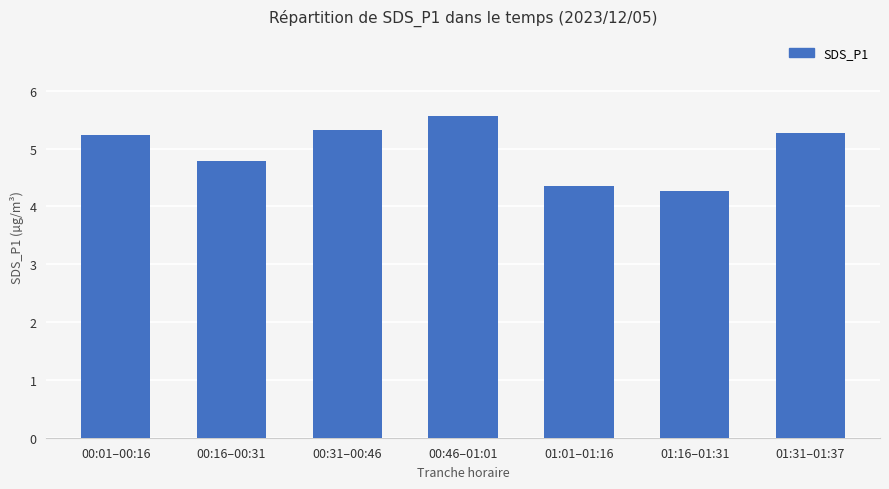

What position from the right is 00:16–00:31?

6